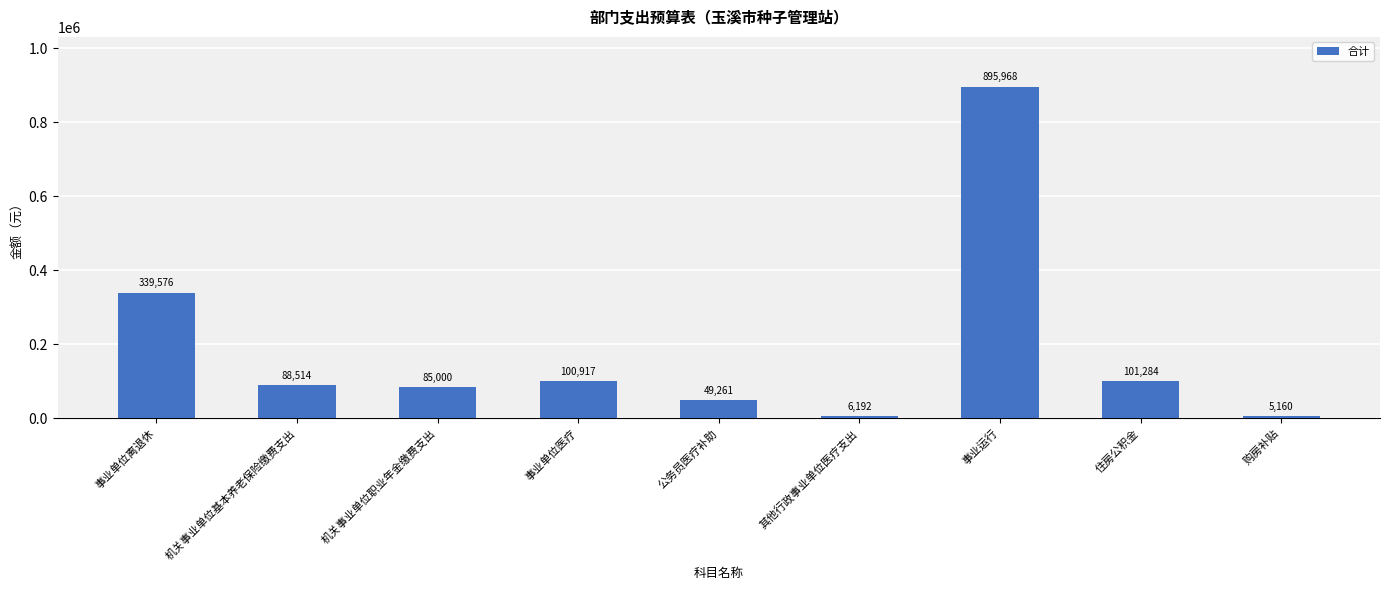

What is the label of the 1st bar from the right?

购房补贴